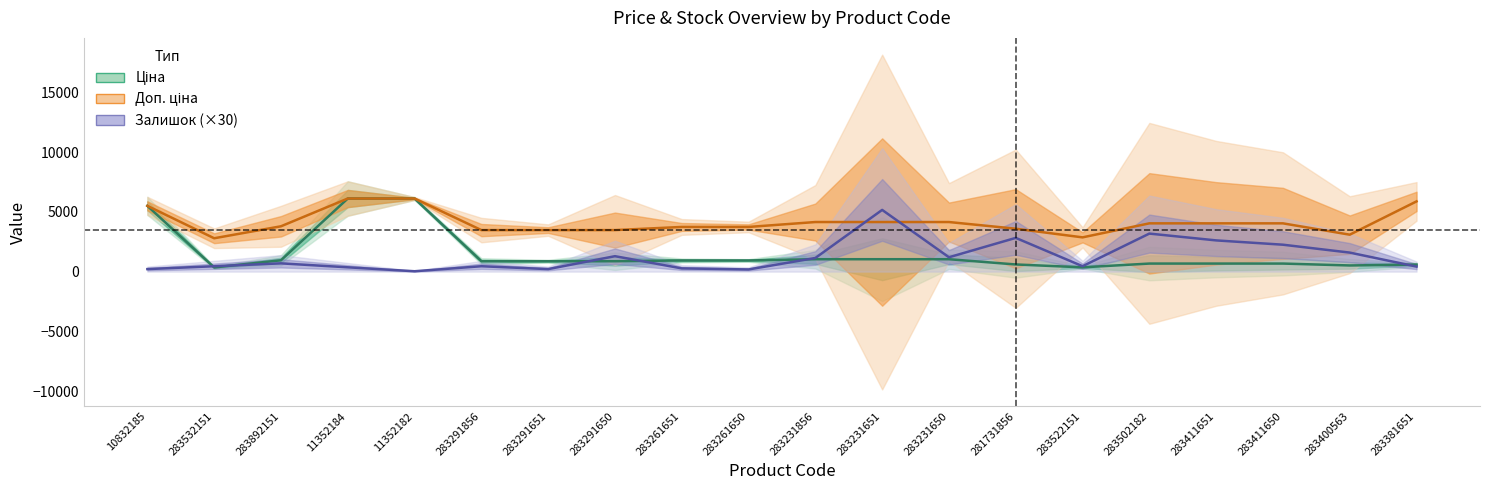

What is the highest value of the Залишок (×30) series?

5160.0